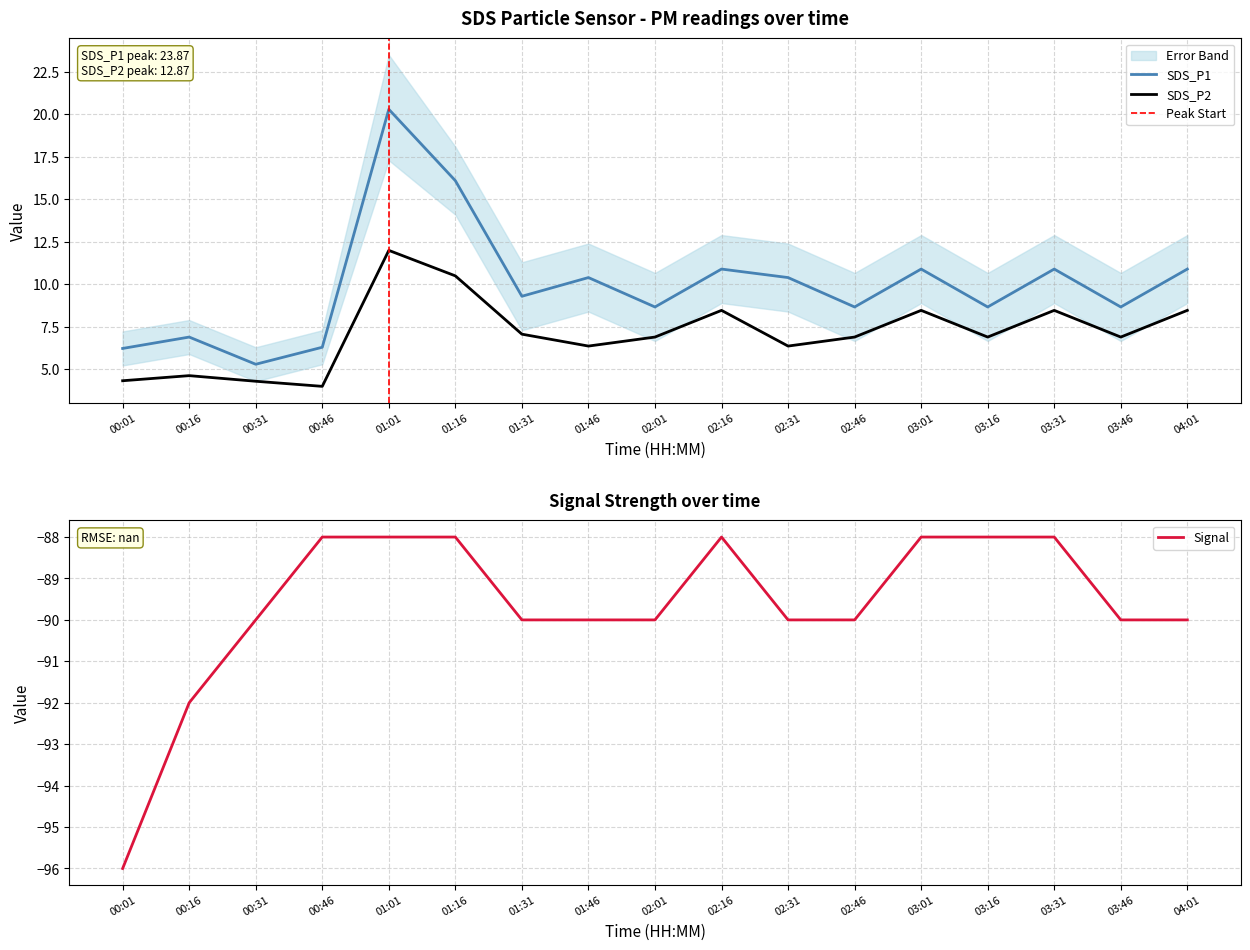

What is the spread (max minus min) of values at 03:16?

96.7